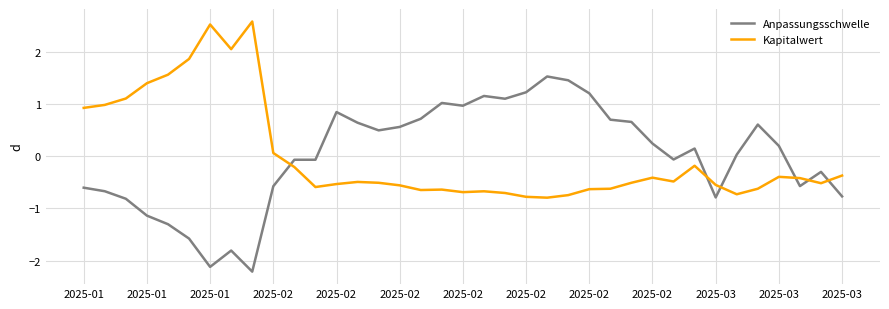

Rank the series by their maximum value, from highest to lowest.

Kapitalwert, Anpassungsschwelle